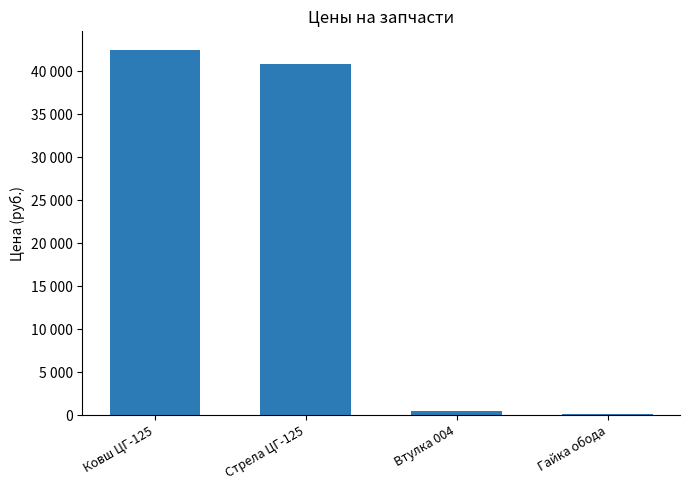

What is the maximum value shown in the chart?

42504